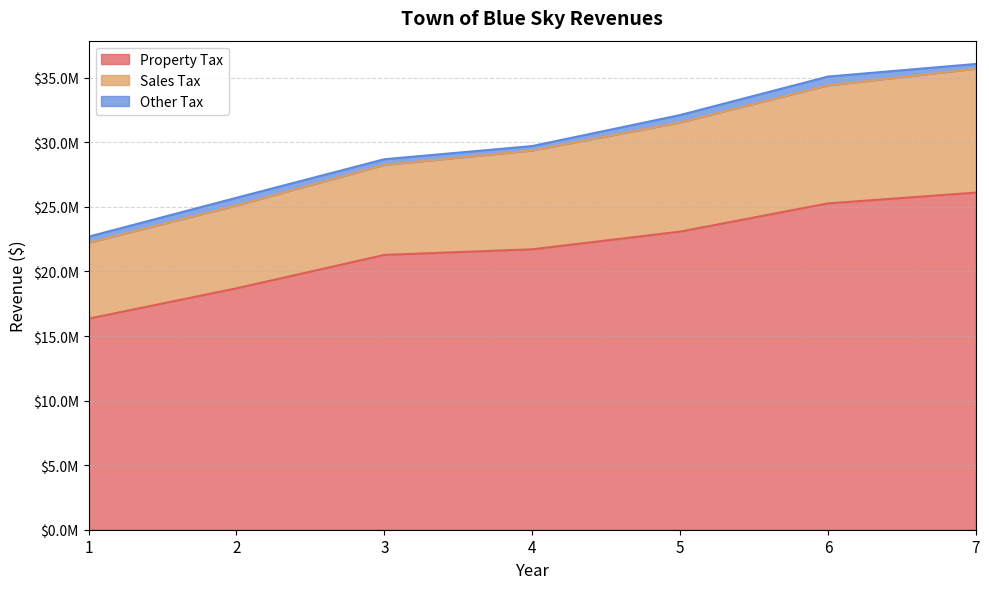

What are all the series names shown in the legend?

Property Tax, Sales Tax, Other Tax